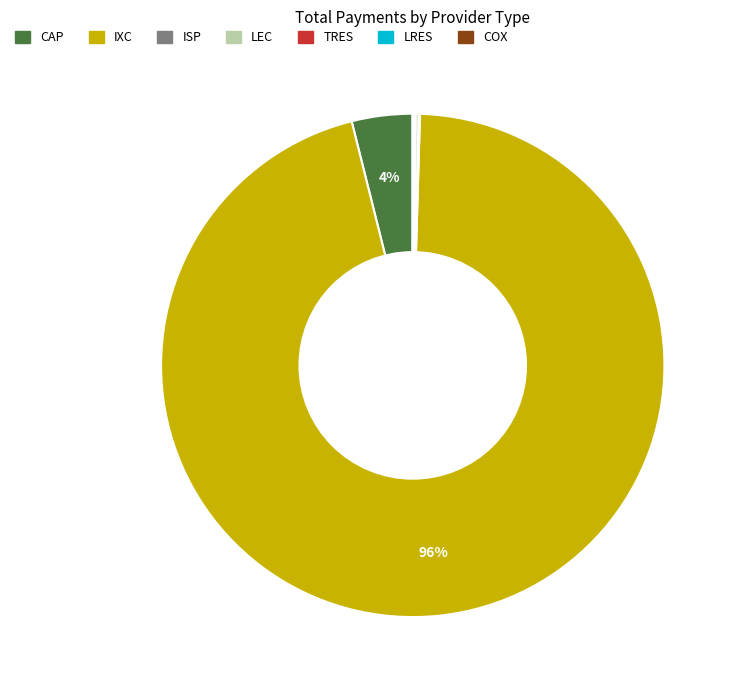

True or false: IXC accounts for 96% of the total.

True